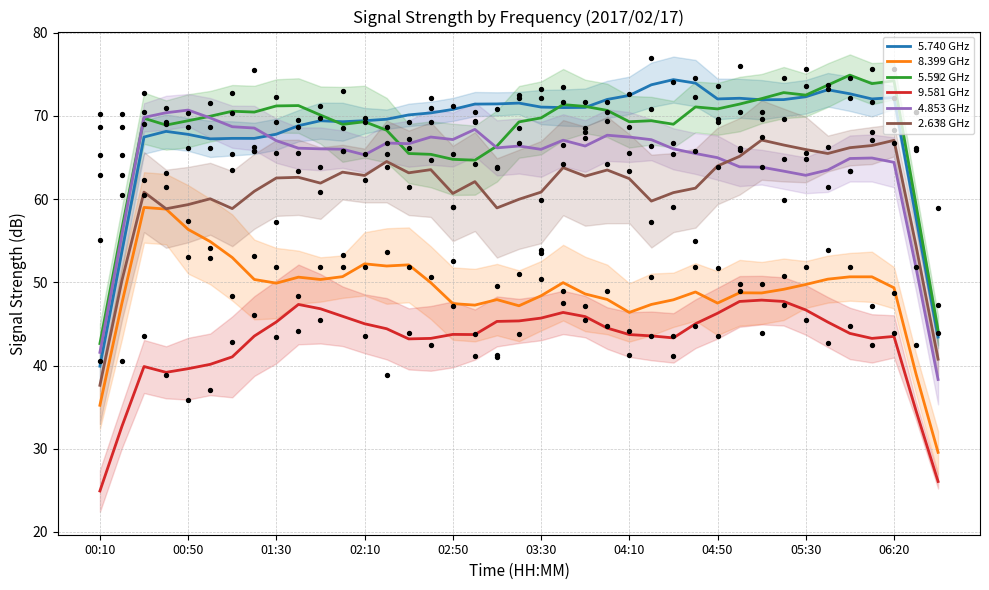

What are all the series names shown in the legend?

5.740 GHz, 8.399 GHz, 5.592 GHz, 9.581 GHz, 4.853 GHz, 2.638 GHz